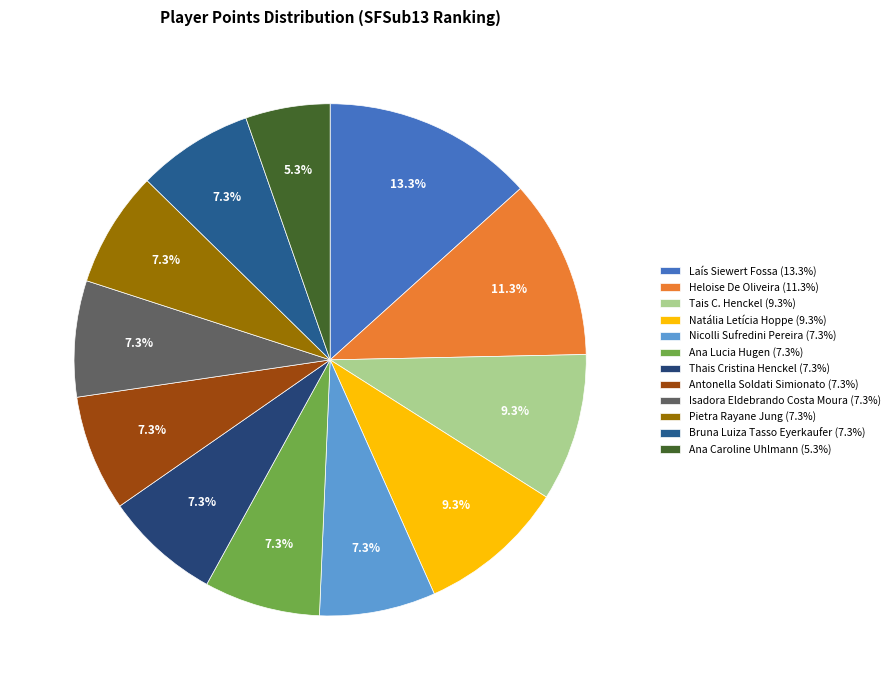

To the nearest percent, what portion does Laís Siewert Fossa represent?

13%